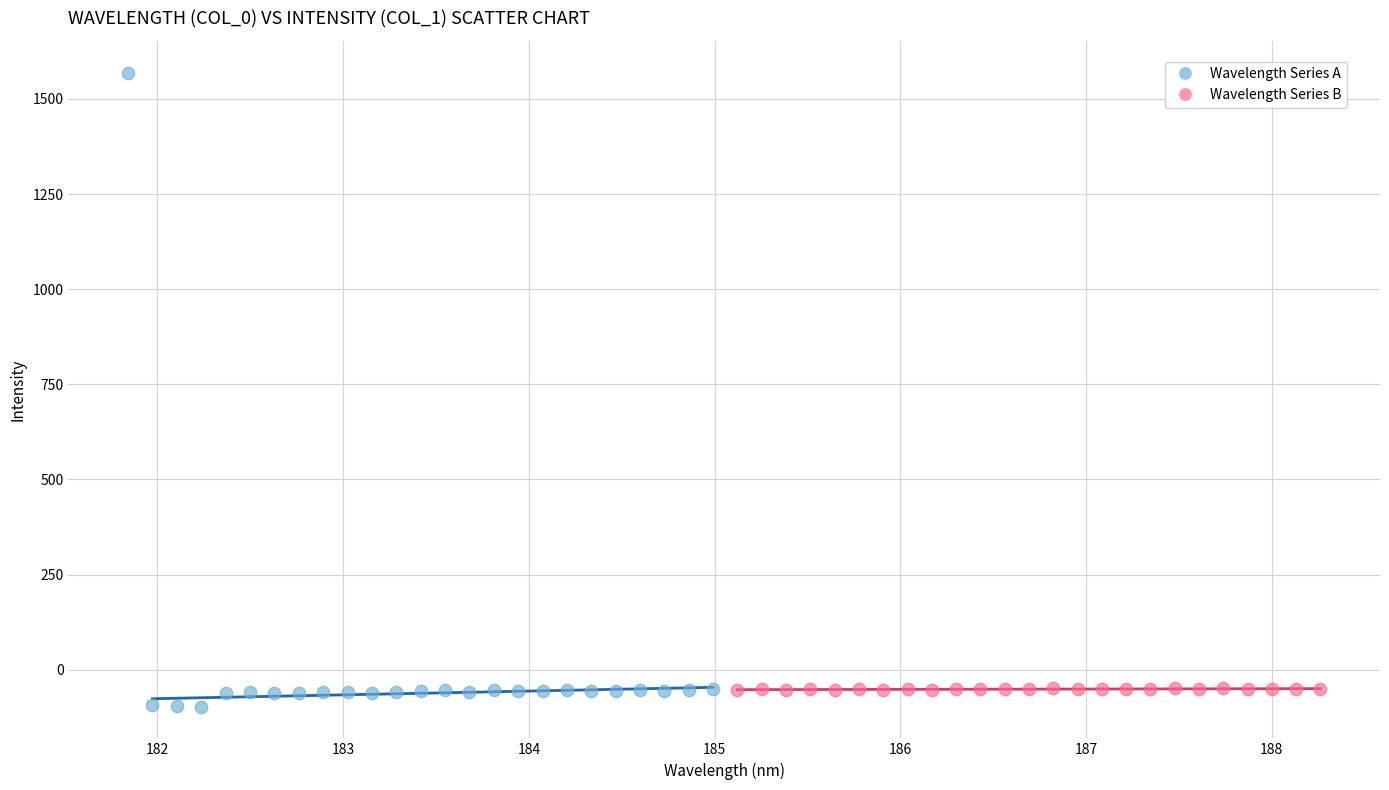

Which series reaches the maximum Y coordinate?

Wavelength Series A